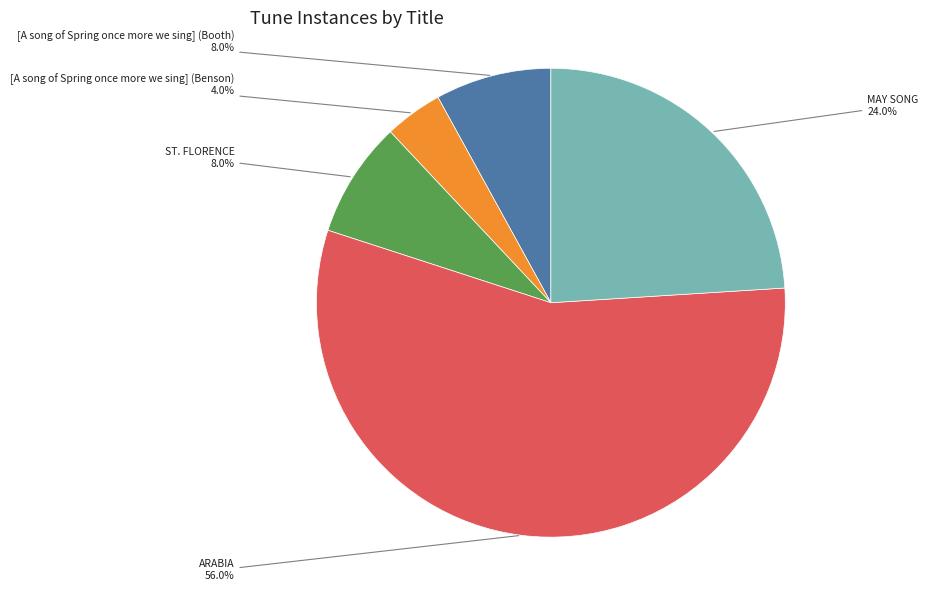

Count the number of slices in the pie.

5